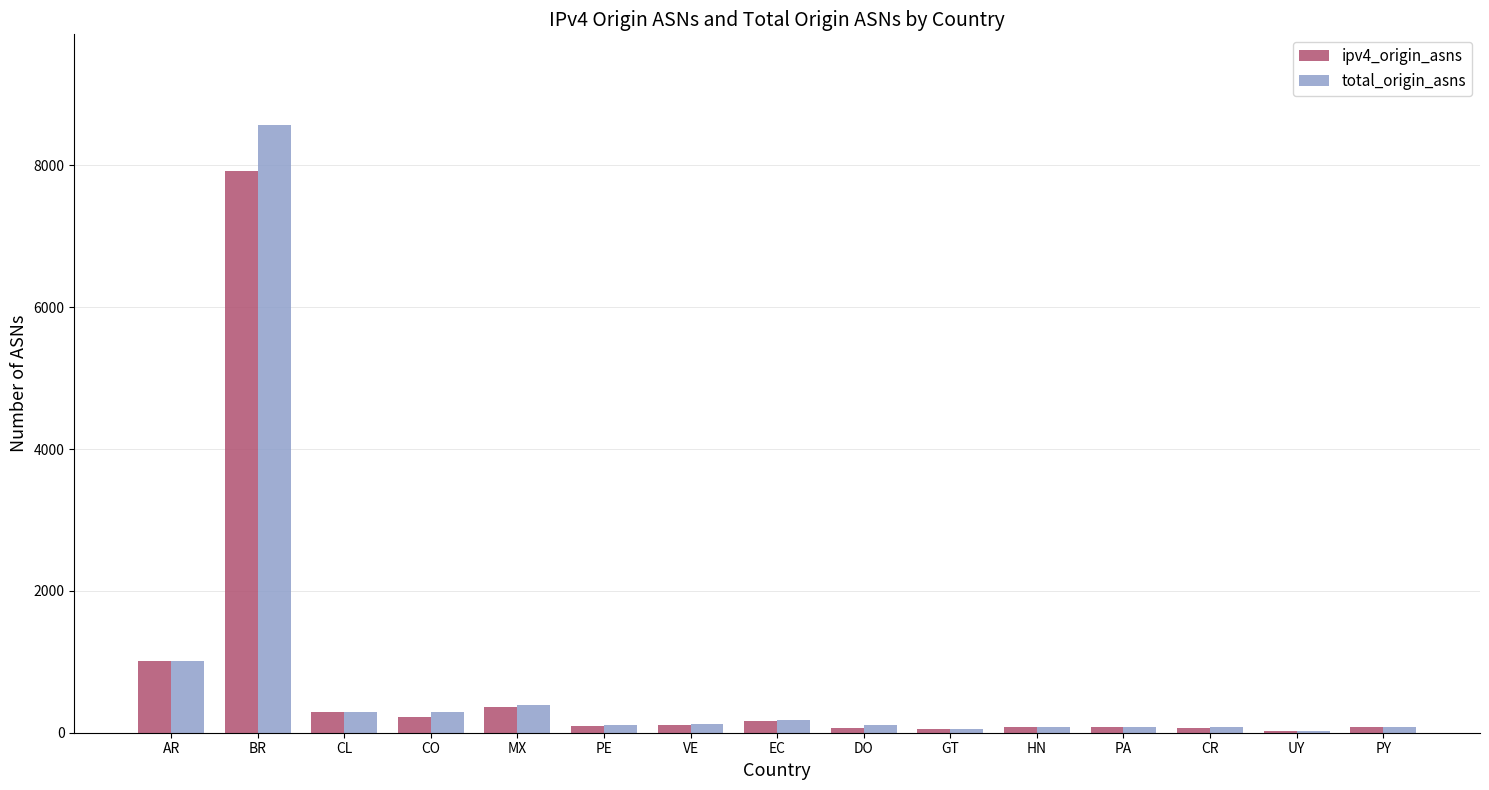

At which label is total_origin_asns closest to 4293?

AR